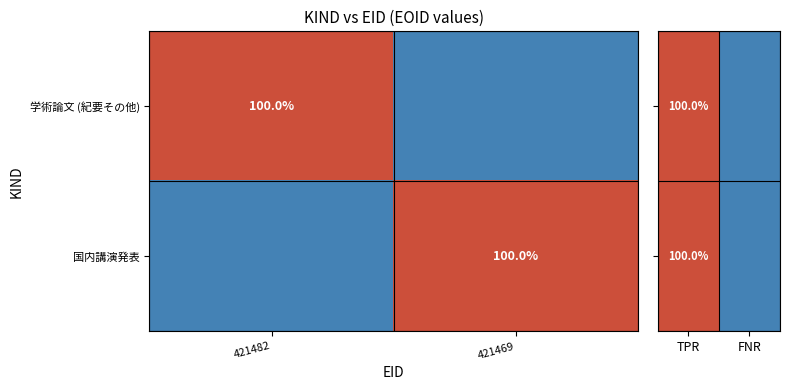

The 学術論文 (紀要その他) series shows 54 at 421482. True or false?

False